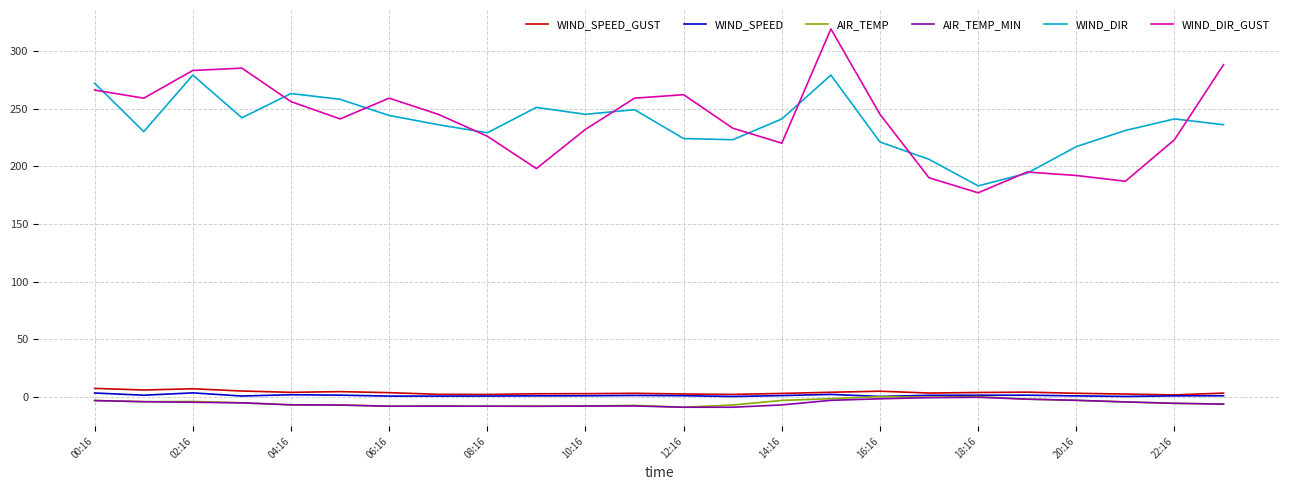

True or false: AIR_TEMP and WIND_DIR_GUST cross at least once.

False